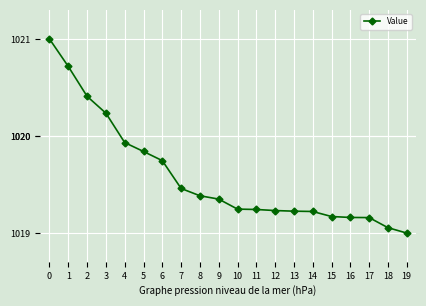

Which category has the lowest value across all series?

19